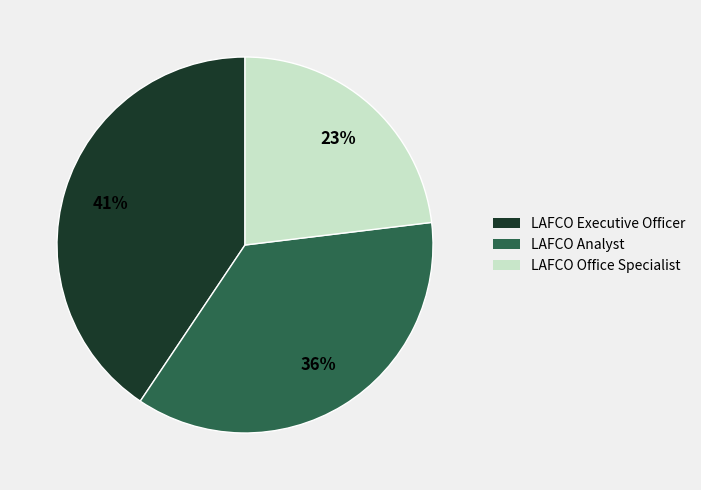

Which has a higher value, LAFCO Analyst or LAFCO Office Specialist?

LAFCO Analyst